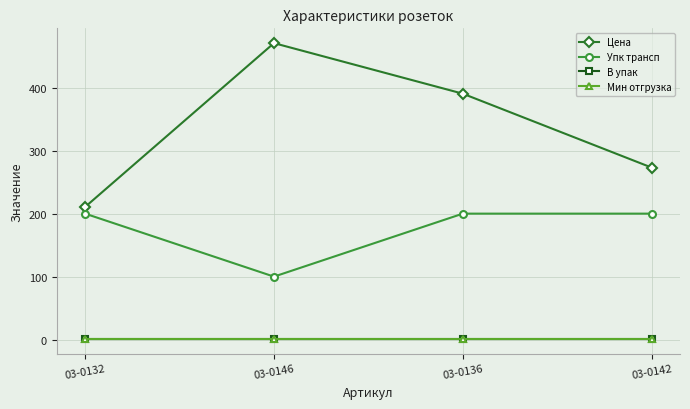

What is the average value of the В упак series?

1.0